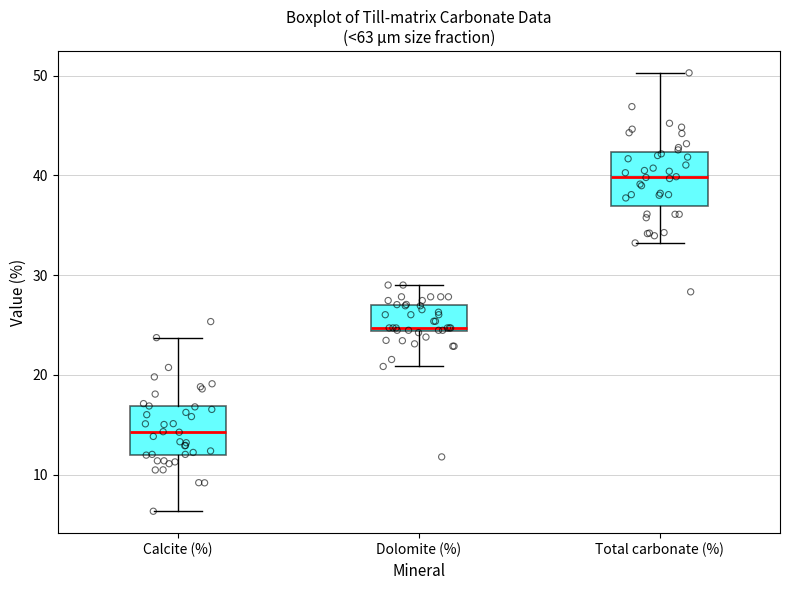

Reading left to right, transcribe this box plot: for each box, give where its median line is, the range the box spans, and where its two whiskers end, as read against the y-axis. The values are not printed on the chart, so give them approximately, as read against the axis.

Calcite (%): median 14, box 12 to 17, whiskers 6 to 24
Dolomite (%): median 25, box 24 to 27, whiskers 21 to 29
Total carbonate (%): median 40, box 37 to 42, whiskers 33 to 50